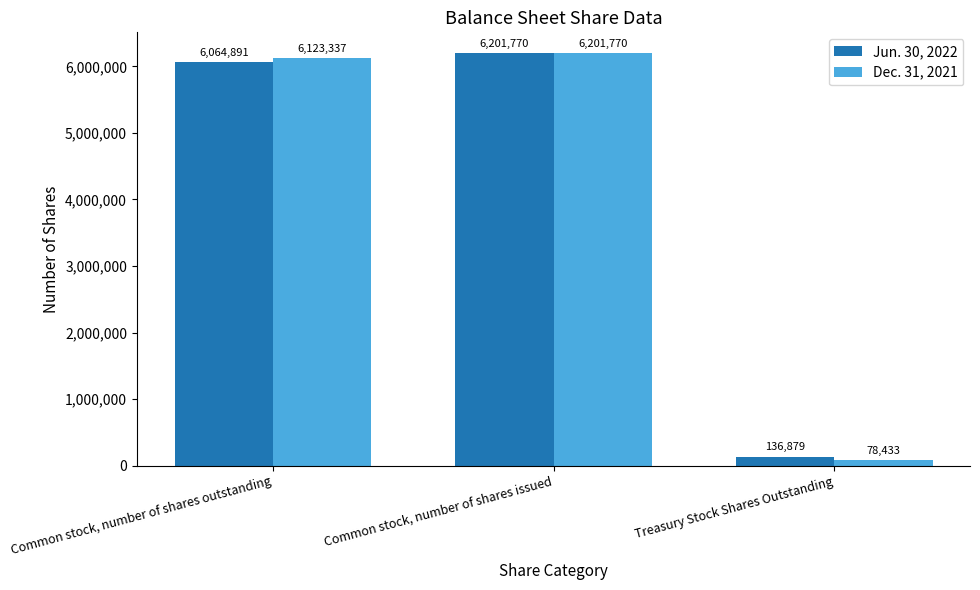

What is the label of the 3rd bar from the left?

Treasury Stock Shares Outstanding